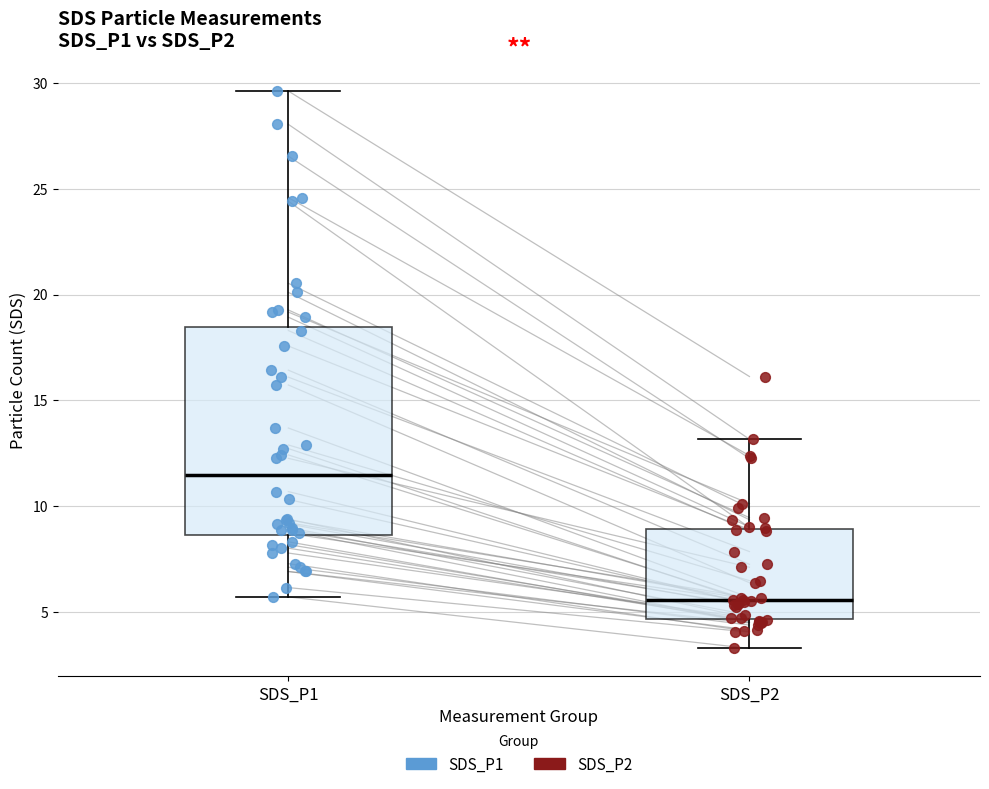

Which box's median line is the highest?

SDS_P1